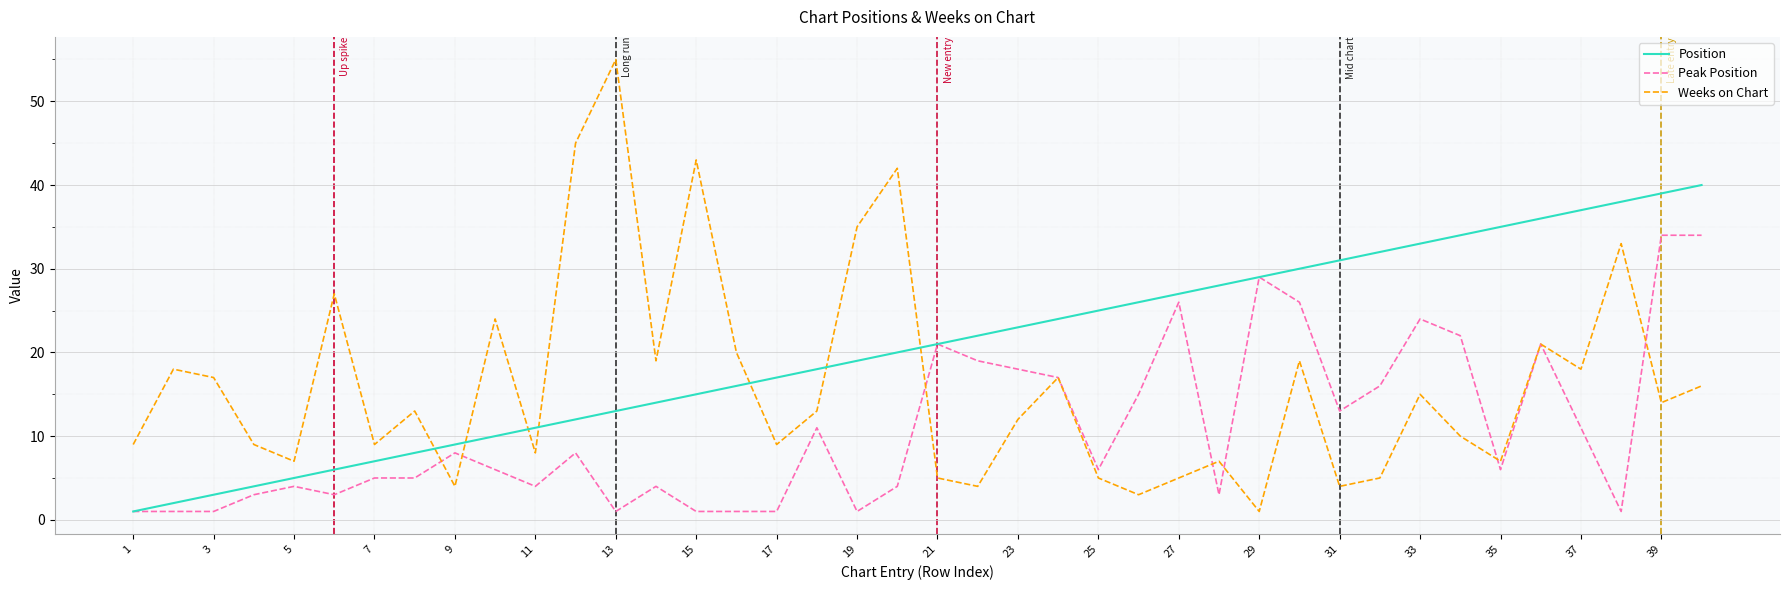

What is the maximum value shown in the chart?

55